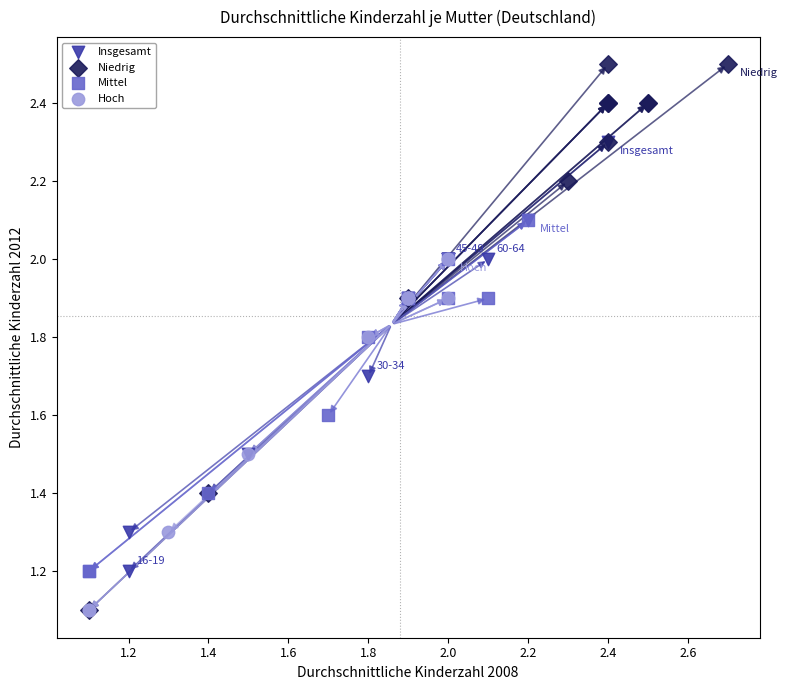

Which series contains the highest Y value?

Niedrig